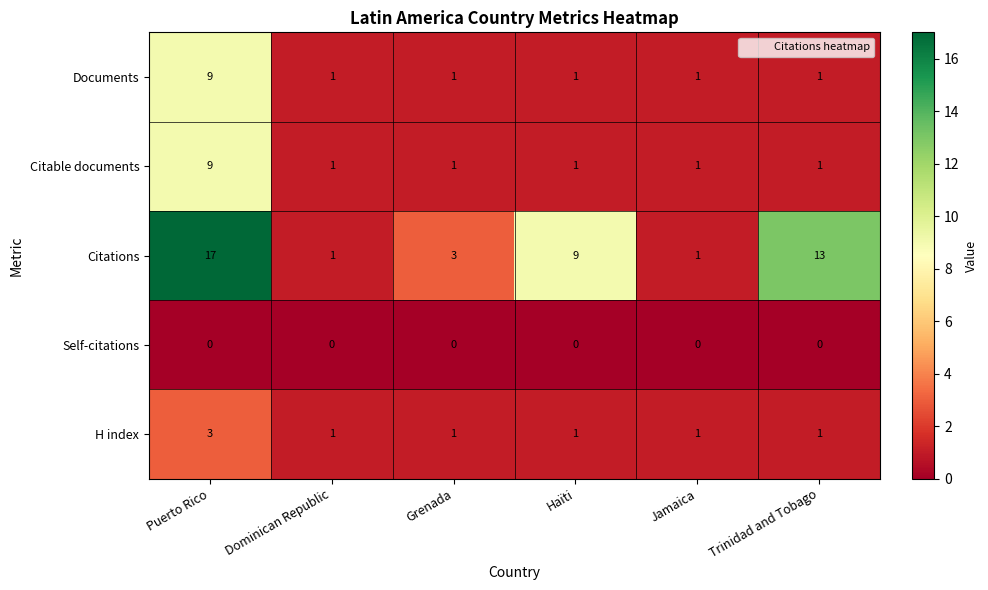

What is the average value of the Citations series?

7